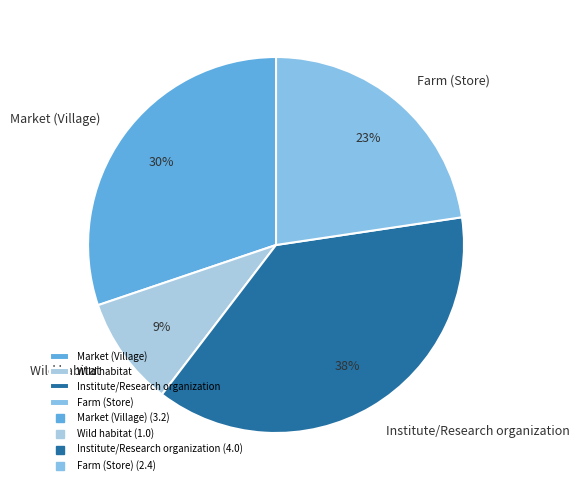

Is the sum of Institute/Research organization and Market (Village) greater than half?

Yes